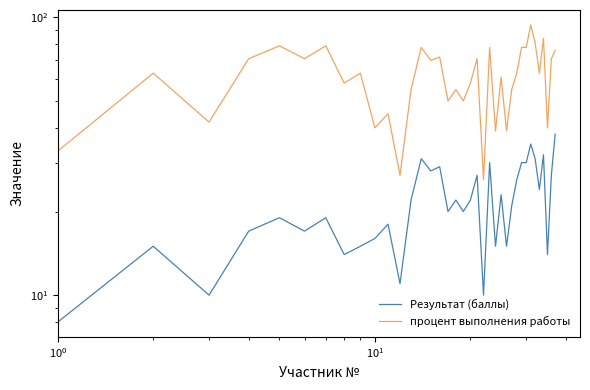

How many lines are shown in the chart?

2